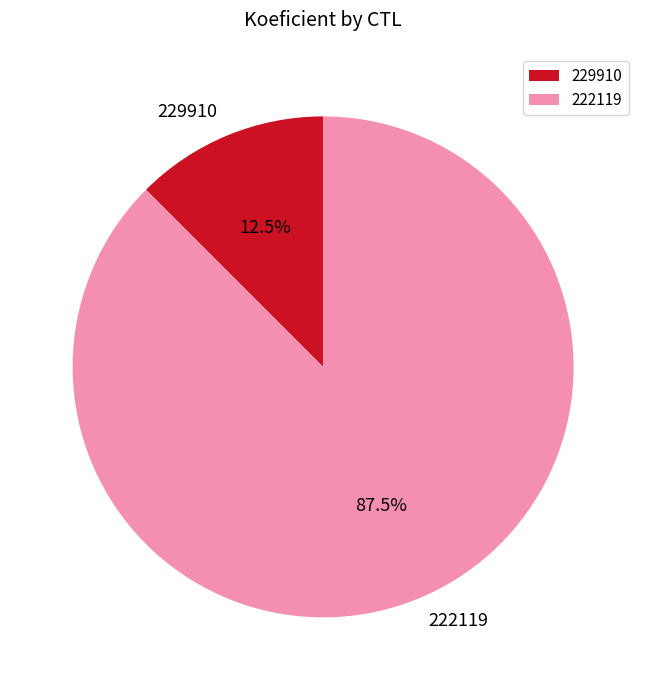

How many segments does this pie chart have?

2